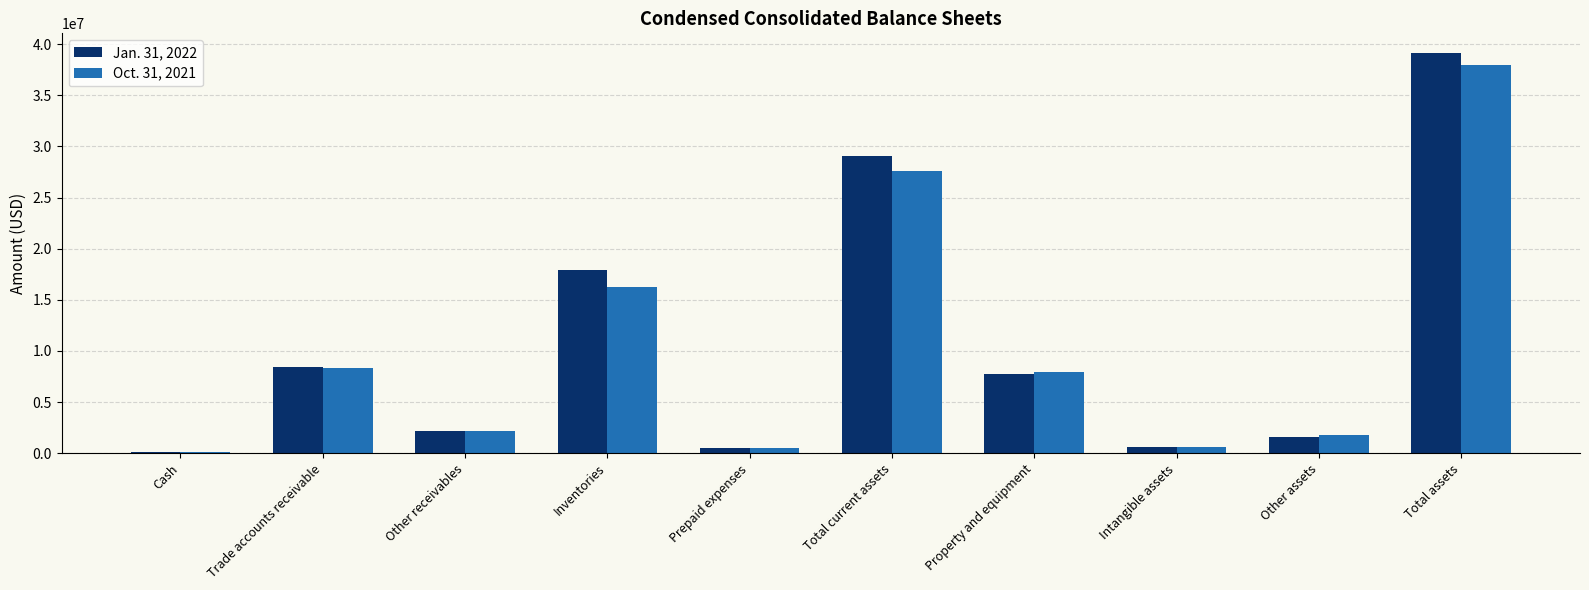

At which category does the chart reach its minimum across all series?

Cash